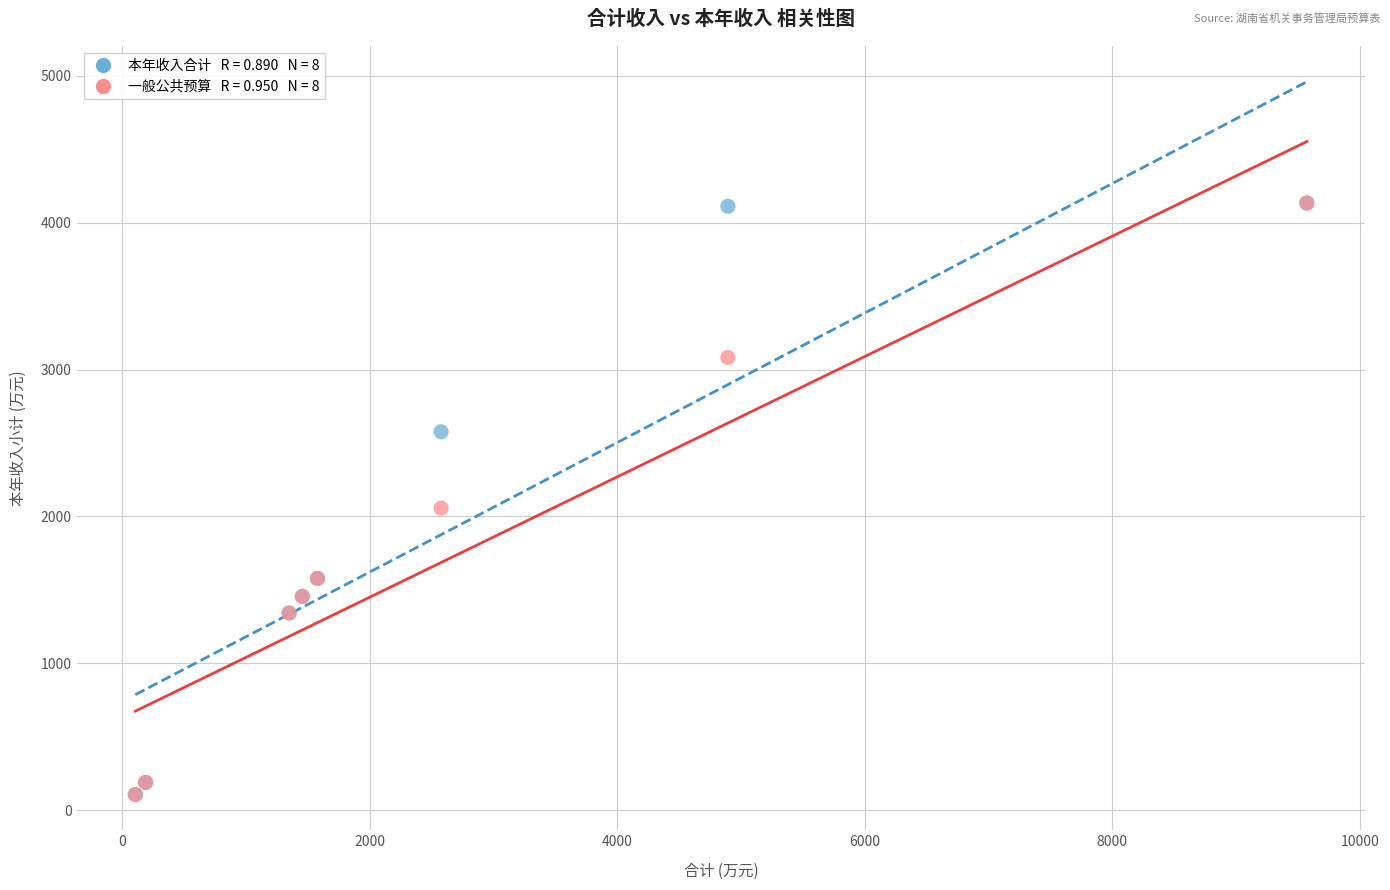

Across all series, what Y value is closest to 2119?

2056.2